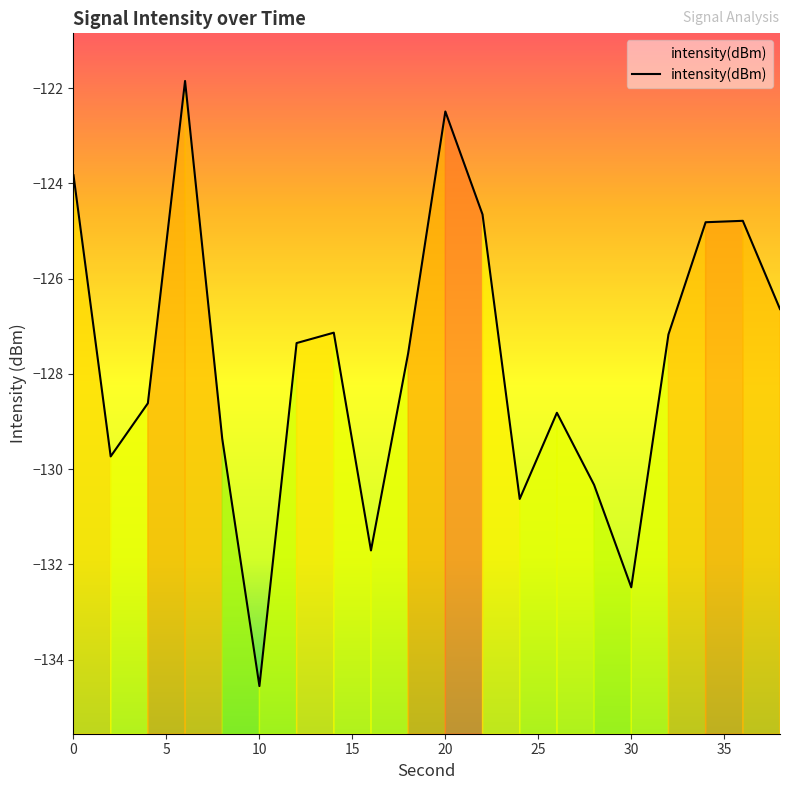

Is it true that the value at 0 is -123.8?

True